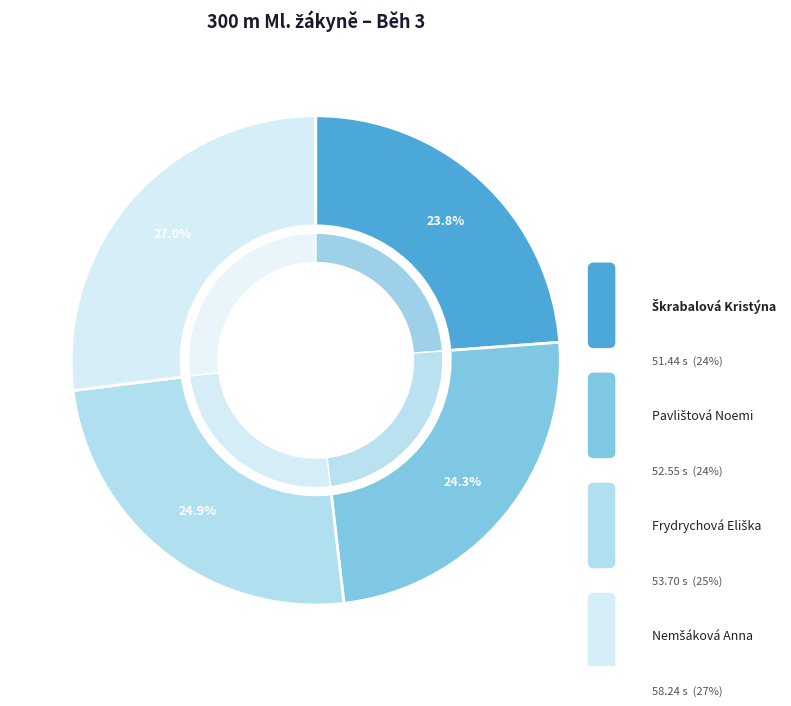

What percentage is the Frydrychová Eliška slice, to the nearest percent?

25%